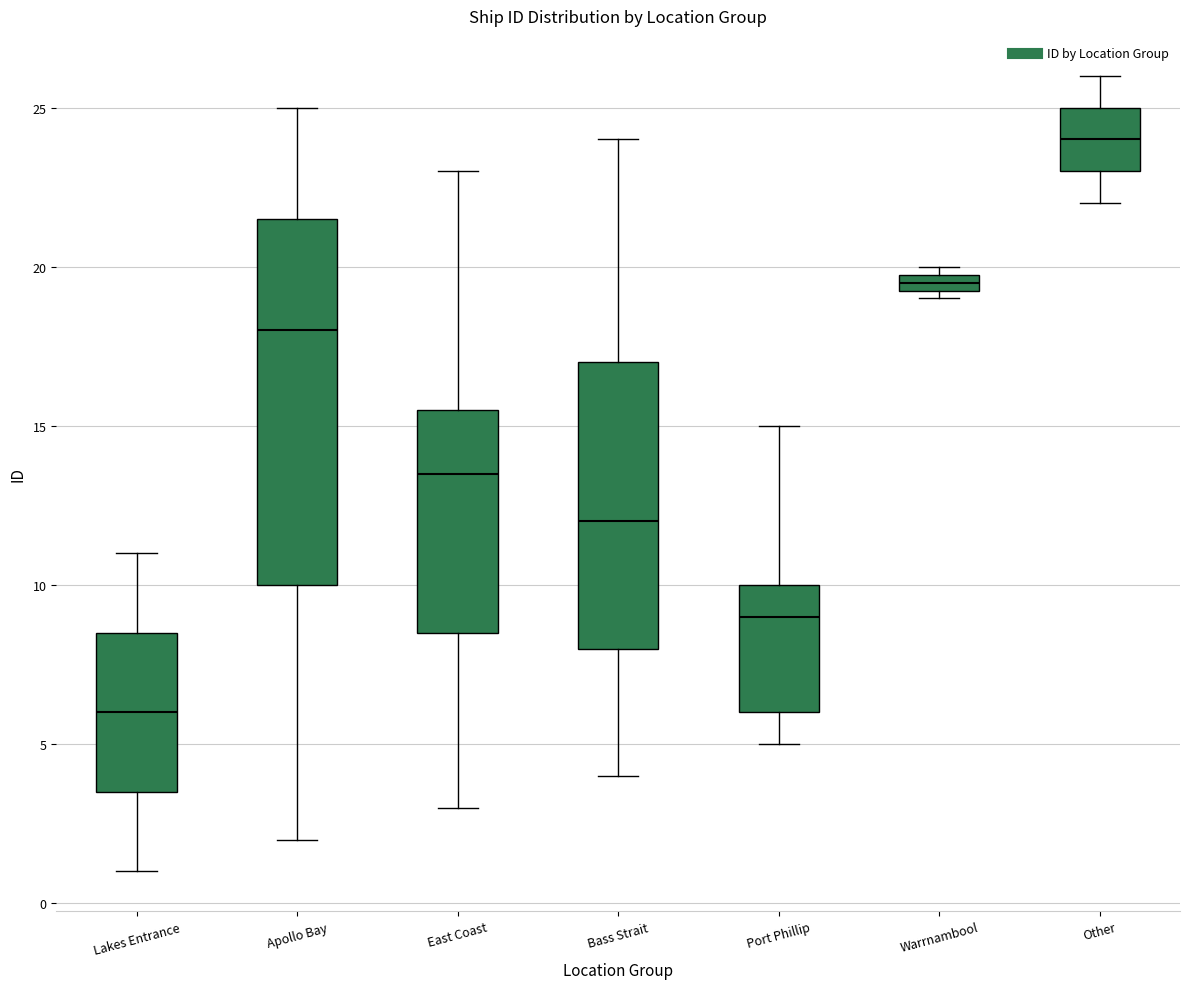

Where does the median line of the box for Apollo Bay sit on the y-axis? The values are not printed on the chart, so give them approximately, as read against the axis.

18.0